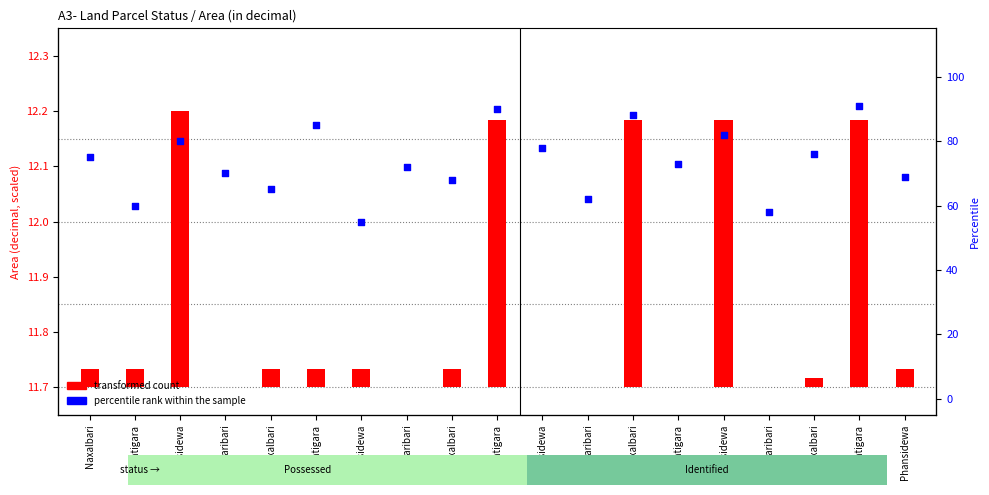

At how many categories does at least one series exceed 57?

18